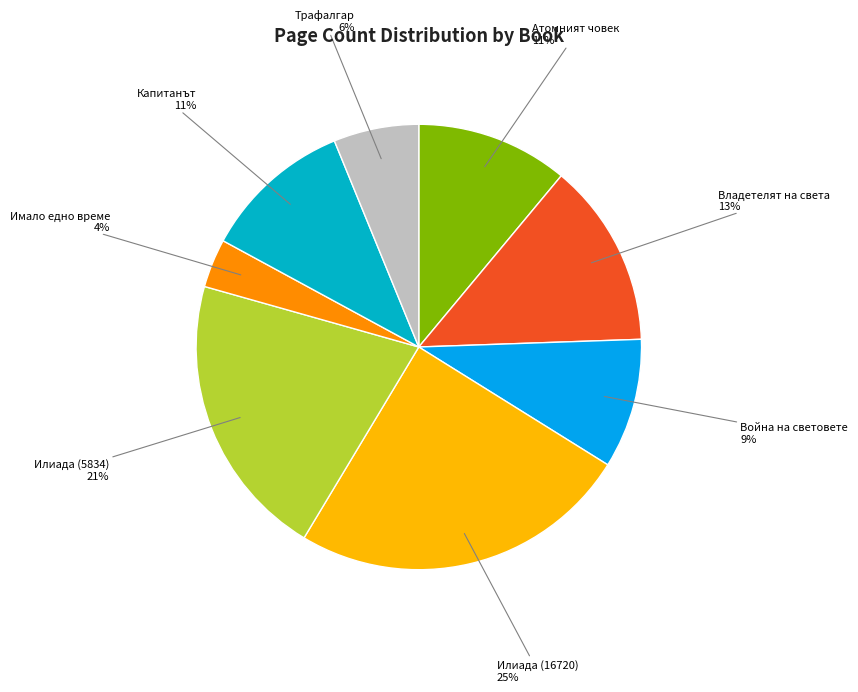

To the nearest percent, what is the combined percentage of Илиада (16720) and Капитанът?

36%